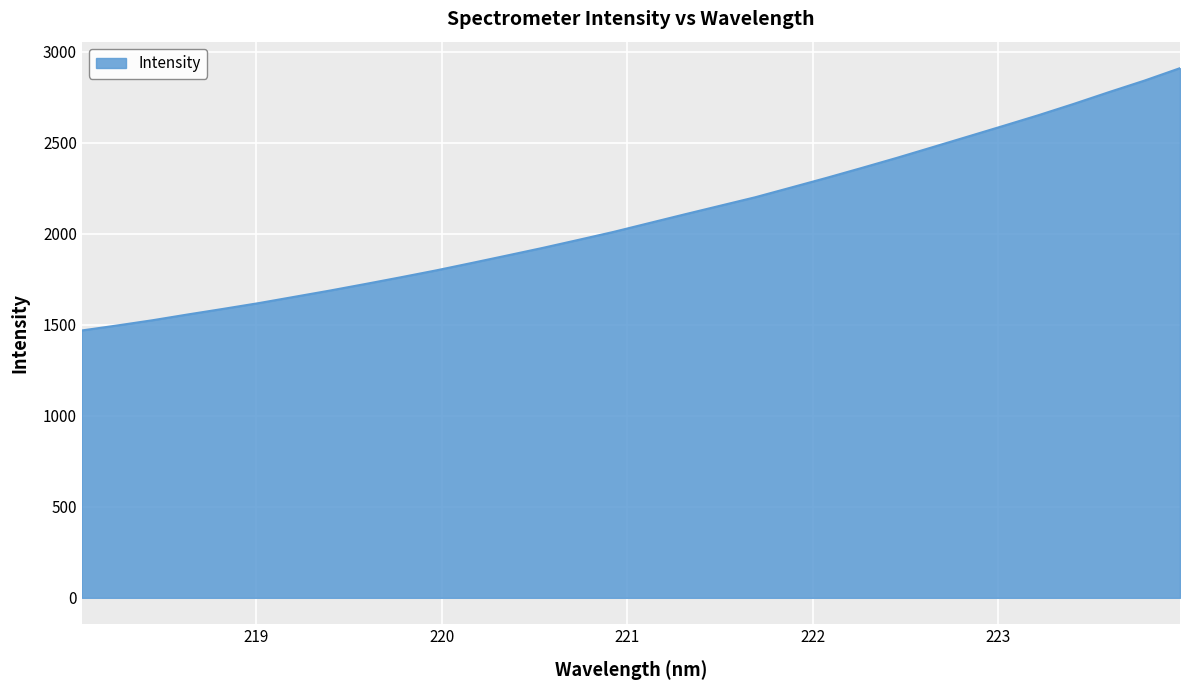

What is the difference between the maximum and minimum values?

1441.0